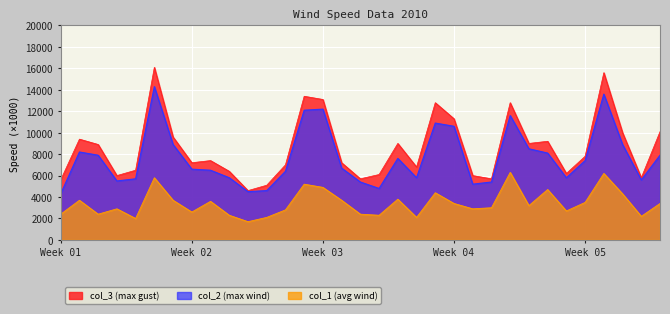

What is the difference between the maximum and minimum values in the col_3 series?

11500.0